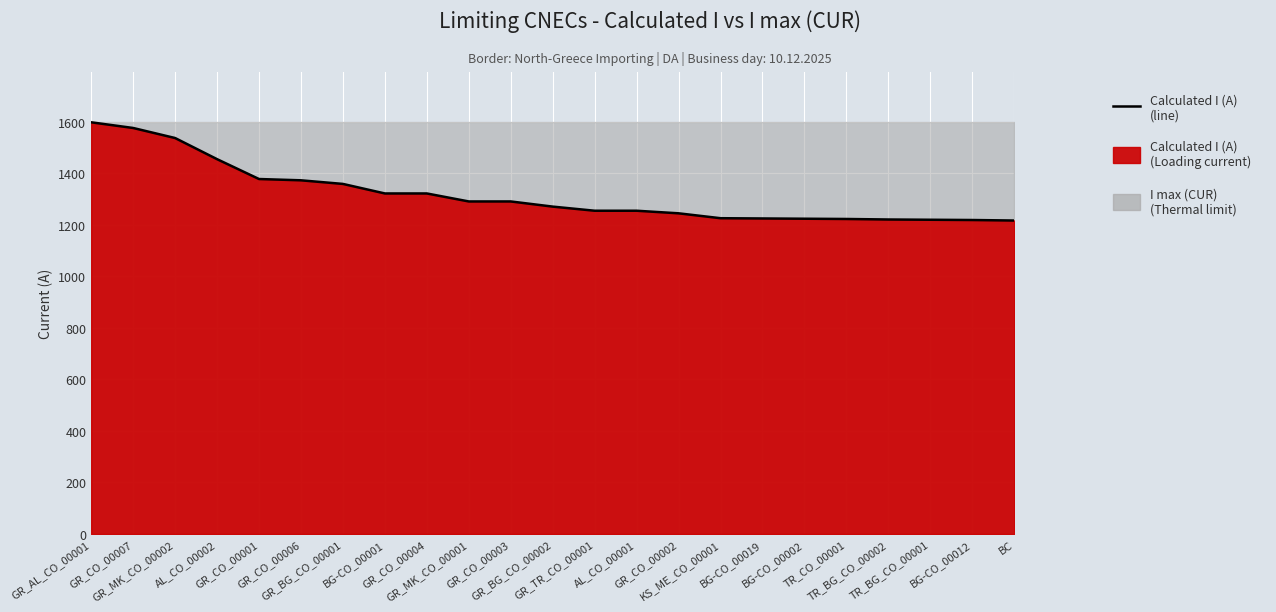

Reading left to right, what are all the values shown in this chart?

GR_AL_CO_00001=1597	GR_CO_00007=1575	GR_MK_CO_00002=1536	AL_CO_00002=1454	GR_CO_00001=1377	GR_CO_00006=1372	GR_BG_CO_00001=1358	BG-CO_00001=1321	GR_CO_00004=1321	GR_MK_CO_00001=1290	GR_CO_00003=1290	GR_BG_CO_00002=1270	GR_TR_CO_00001=1254	AL_CO_00001=1254	GR_CO_00002=1244	KS_ME_CO_00001=1225	BG-CO_00019=1224	BG-CO_00002=1223	TR_CO_00001=1222	TR_BG_CO_00002=1220	TR_BG_CO_00001=1219	BG-CO_00012=1218	BC=1216